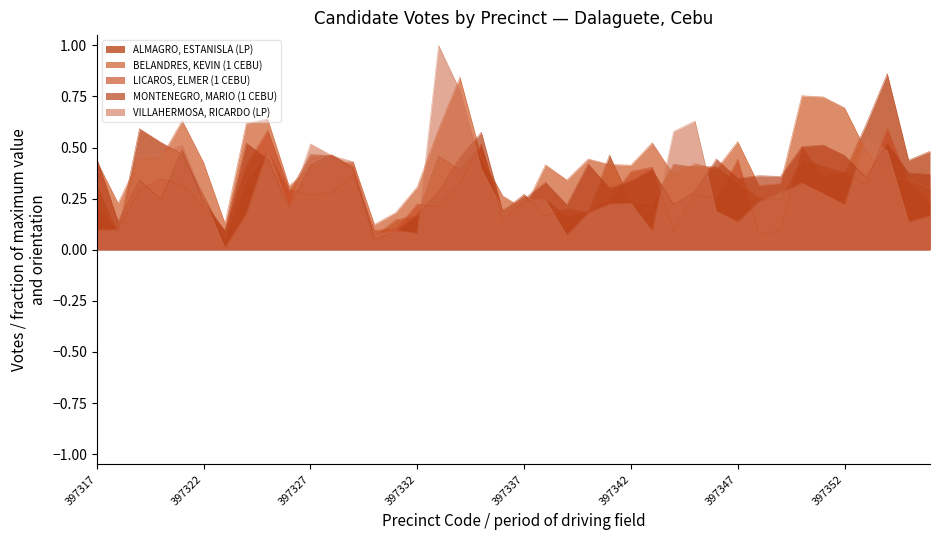

Between 397330 and 397340, which series saw the biggest shift?

MONTENEGRO, MARIO (1 CEBU)